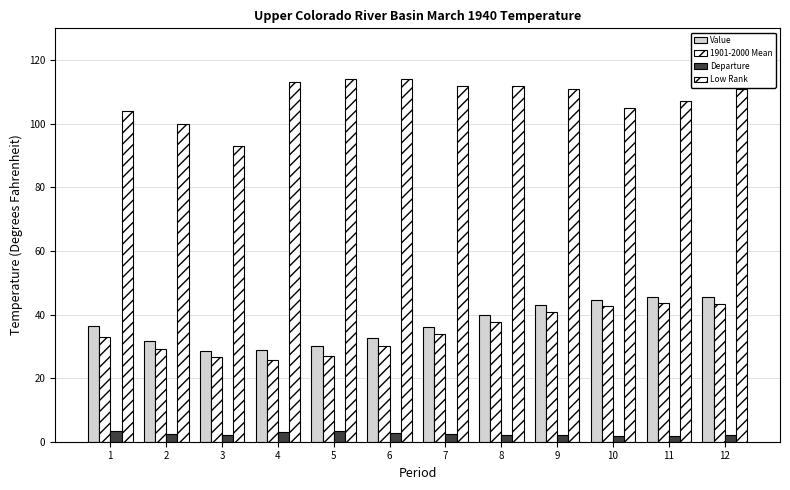

Is it true that Value equals 9.7 at 1?

False